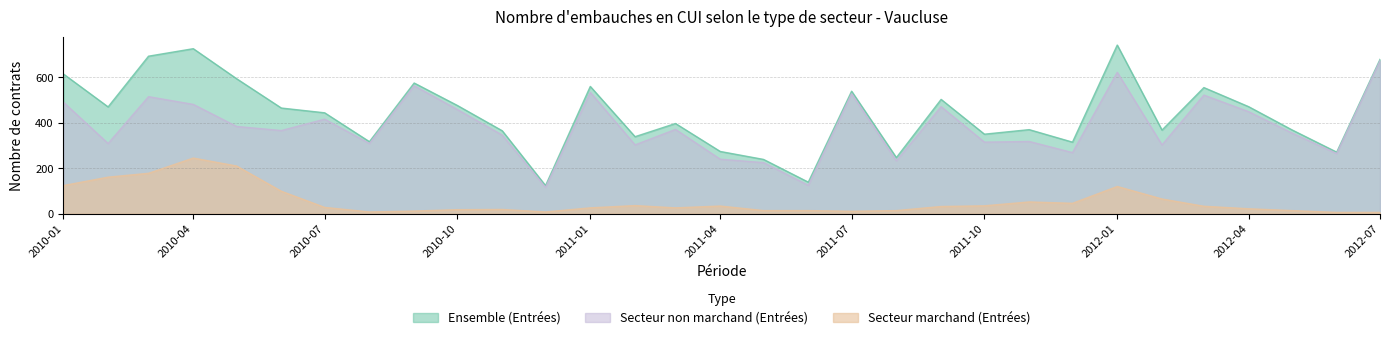

Which series changed the most between 2011-07 and 2012-05?

Secteur non marchand (Entrées)